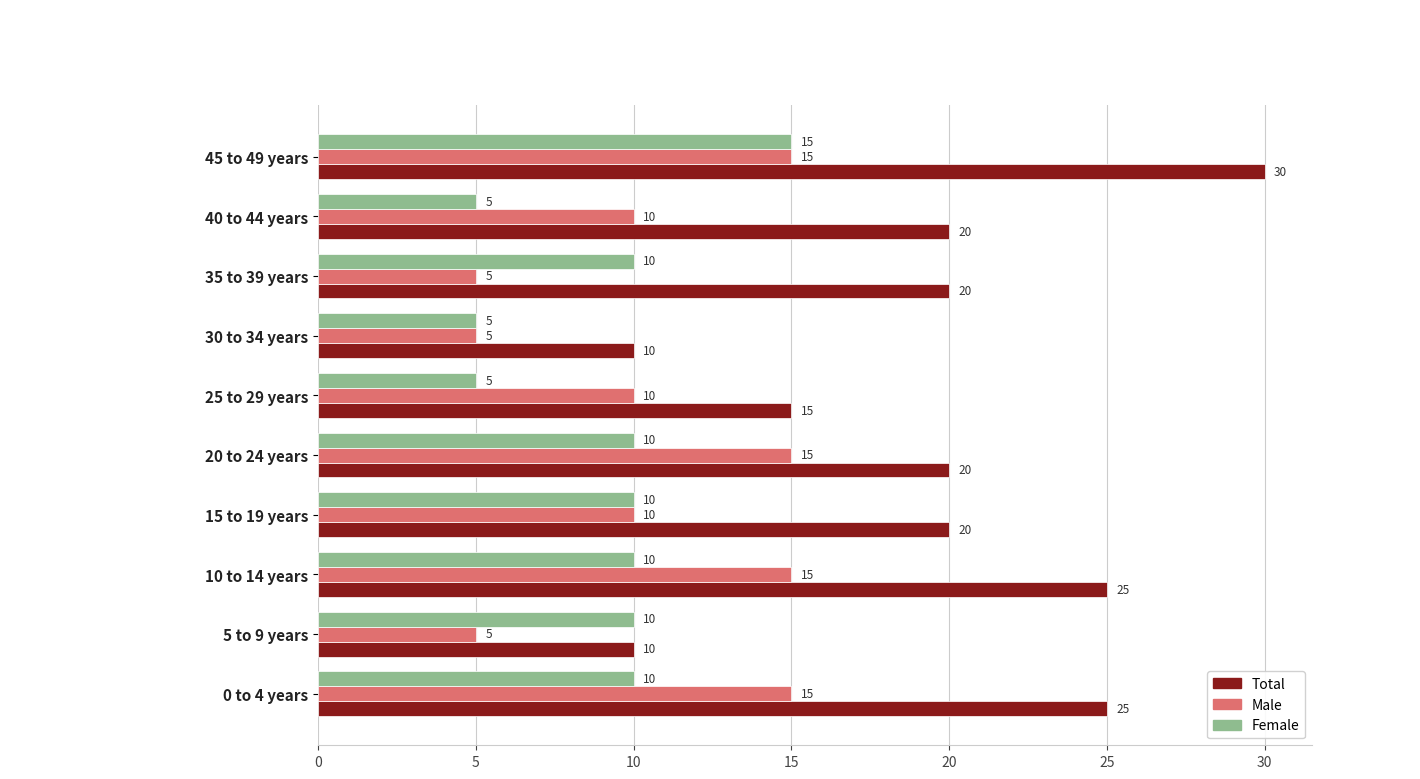

Read the Male value at 25 to 29 years, to the nearest 5.

10